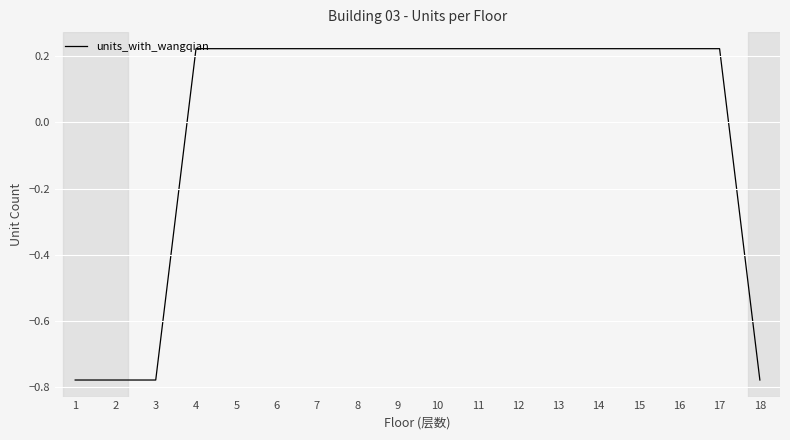

Is it true that the value at 16 is 0.4?

False